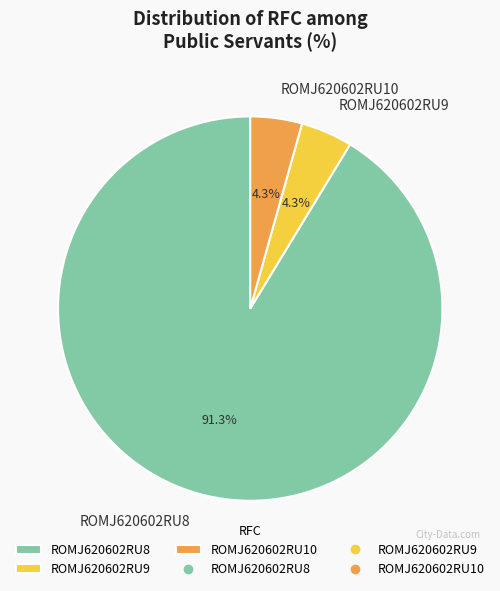

Do ROMJ620602RU10 and ROMJ620602RU8 together represent more than half of the pie?

Yes